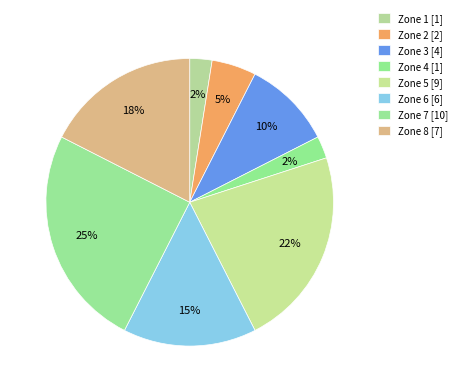

How many slices are in this pie chart?

8